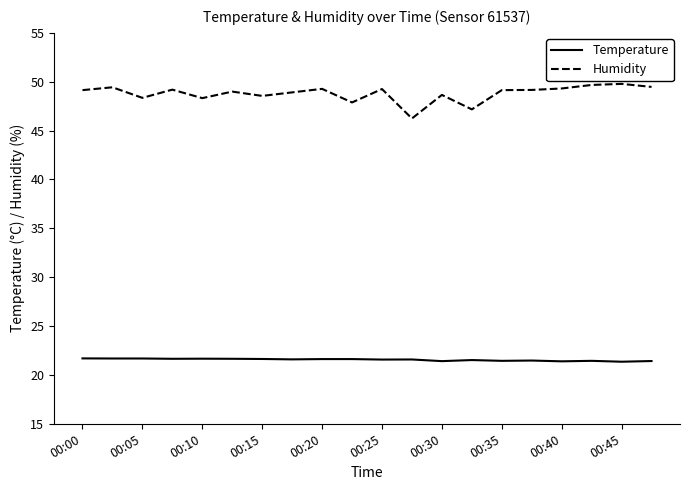

Which series has the largest range (max minus min)?

Humidity